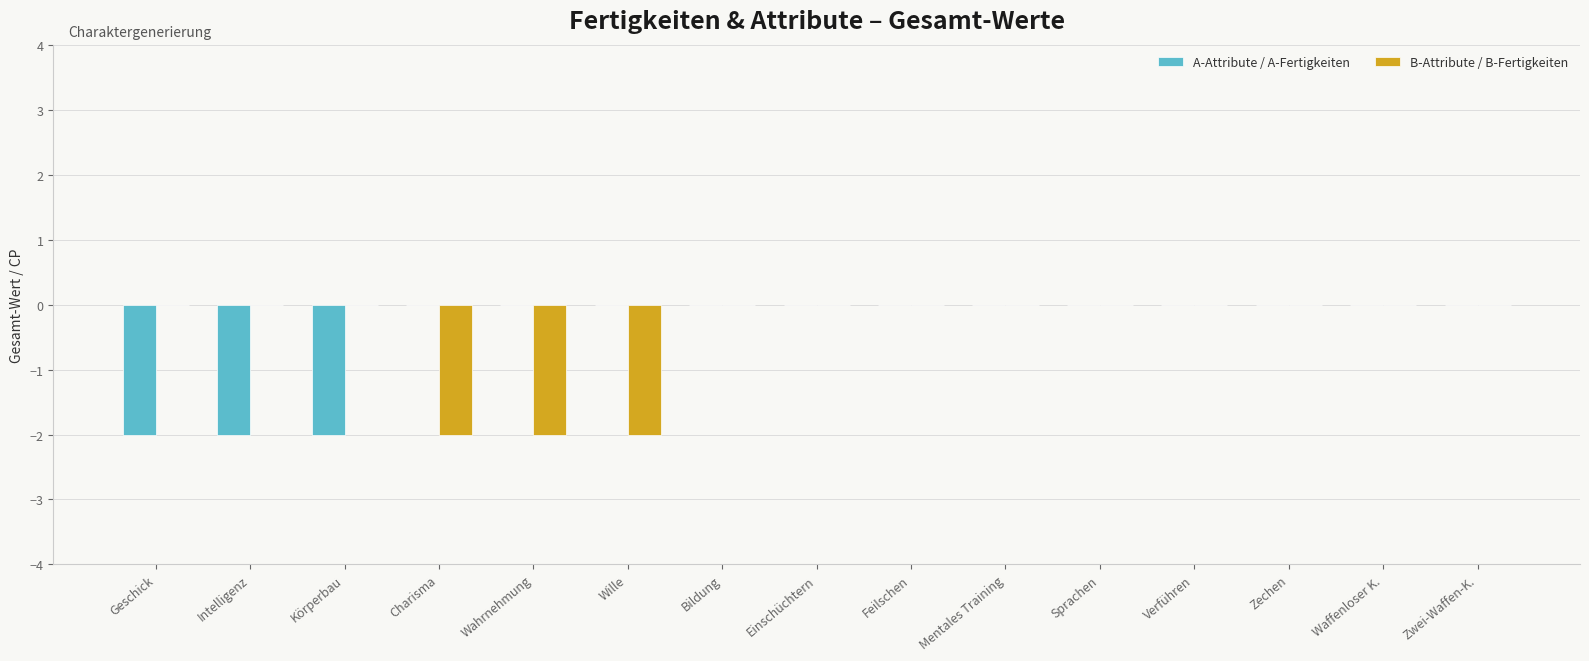

What is the total value across all series at Intelligenz?

-2